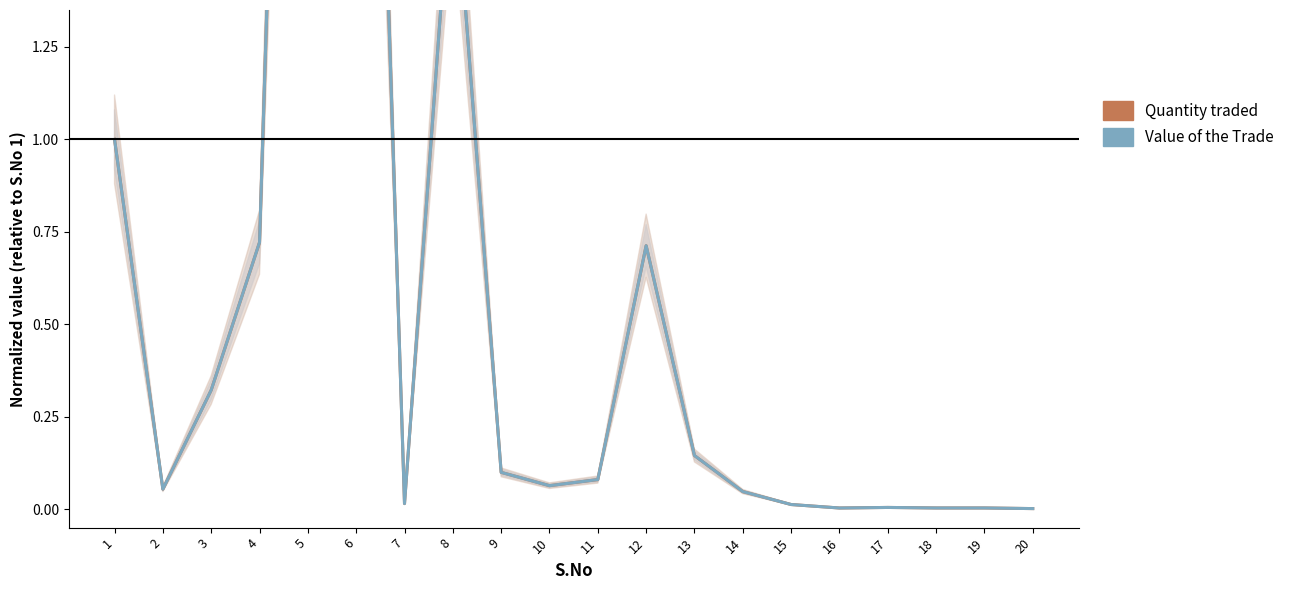

Rank the series at 19 from highest to lowest value.

Value of the Trade, Quantity traded